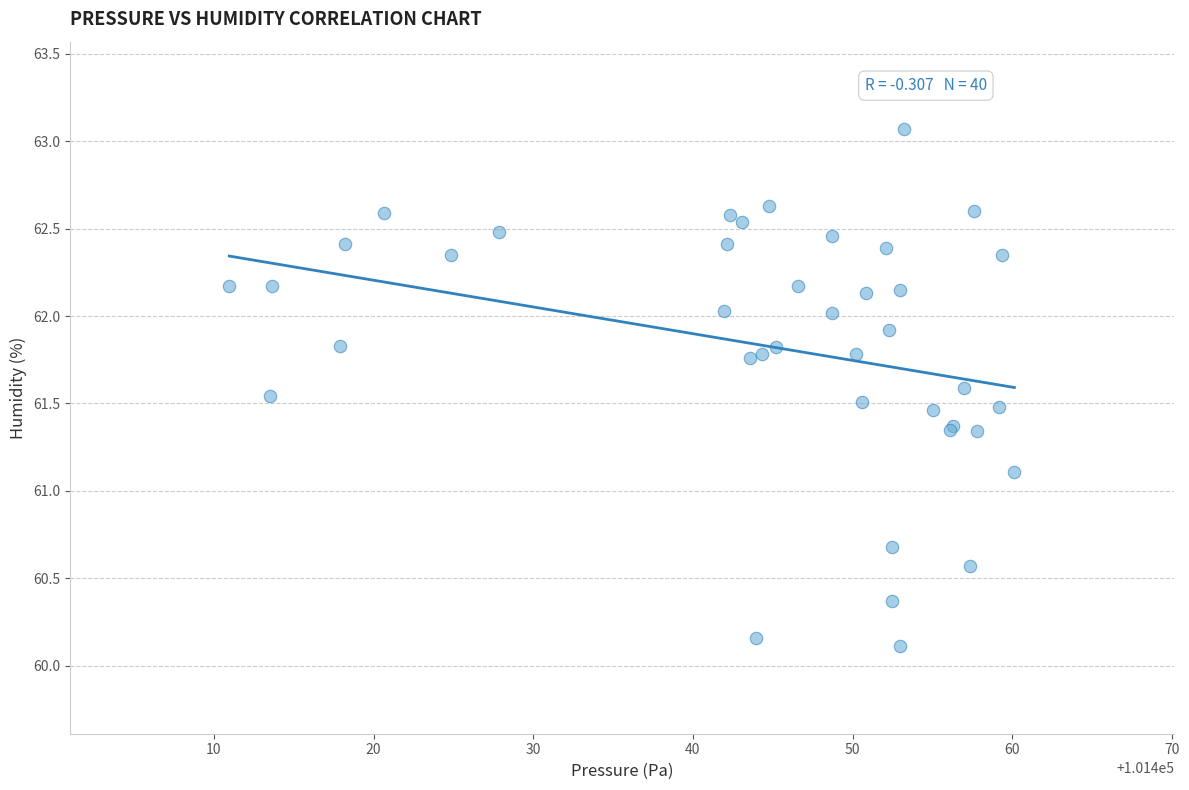

What Y value in the scatter plot is closest to 61?

61.1